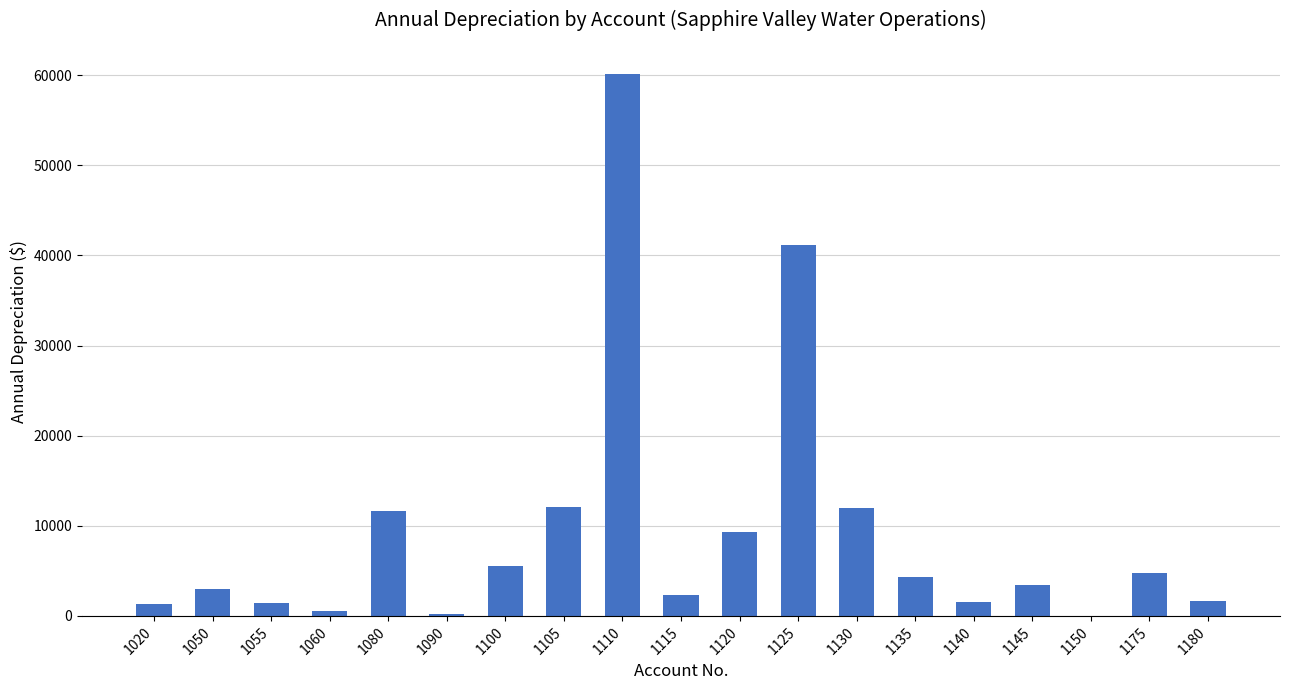

What is the sum of the values at 1090 and 1110?

60309